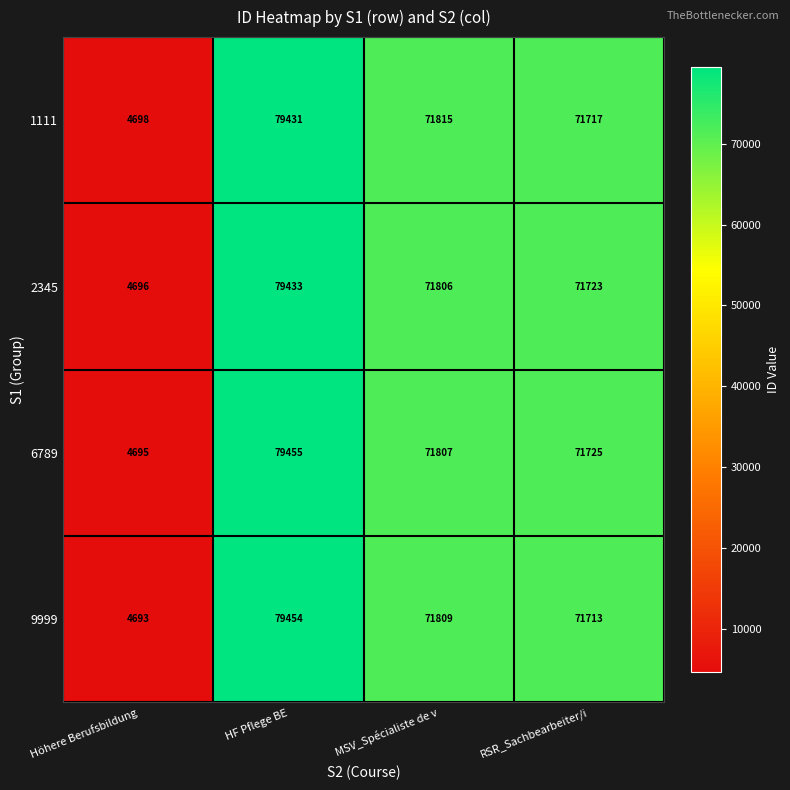

What is the spread (max minus min) of values at Höhere Berufsbildung?

5